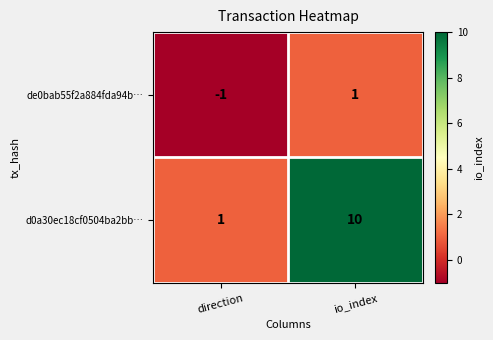

List the series in order of their peak value, highest first.

d0a30ec18cf0504ba2bb…, de0bab55f2a884fda94b…